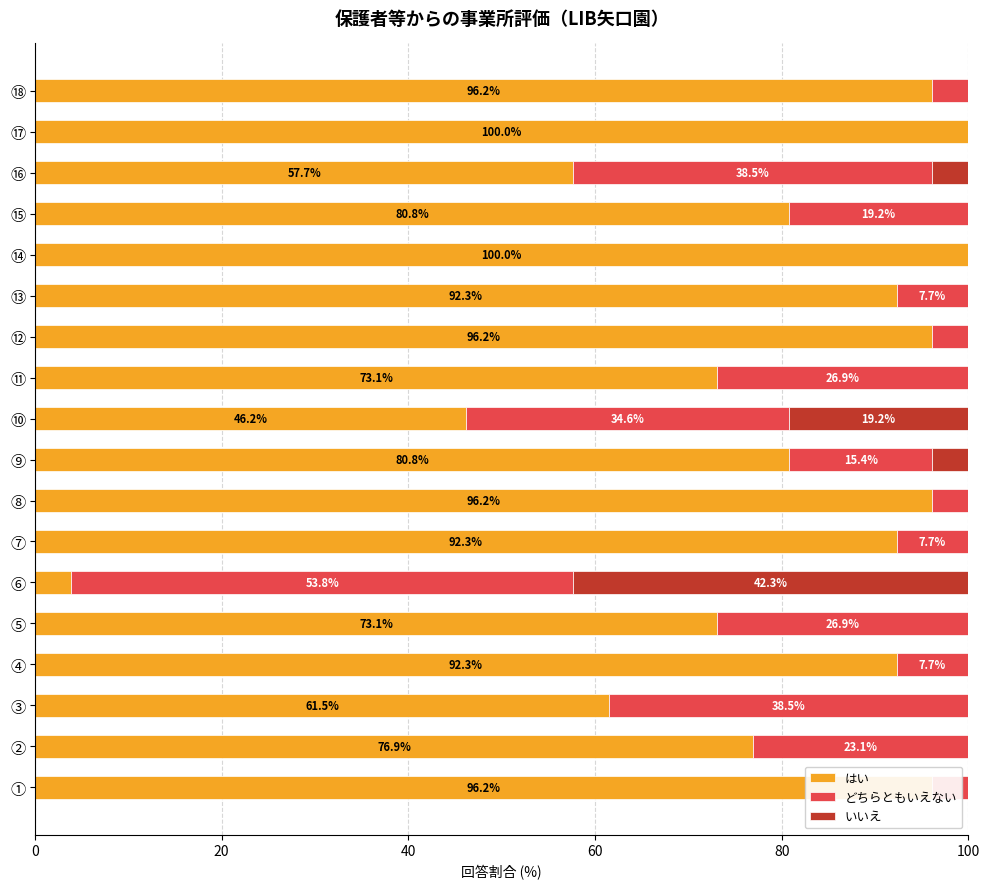

What is the total value across all series at ⑫?

100.0